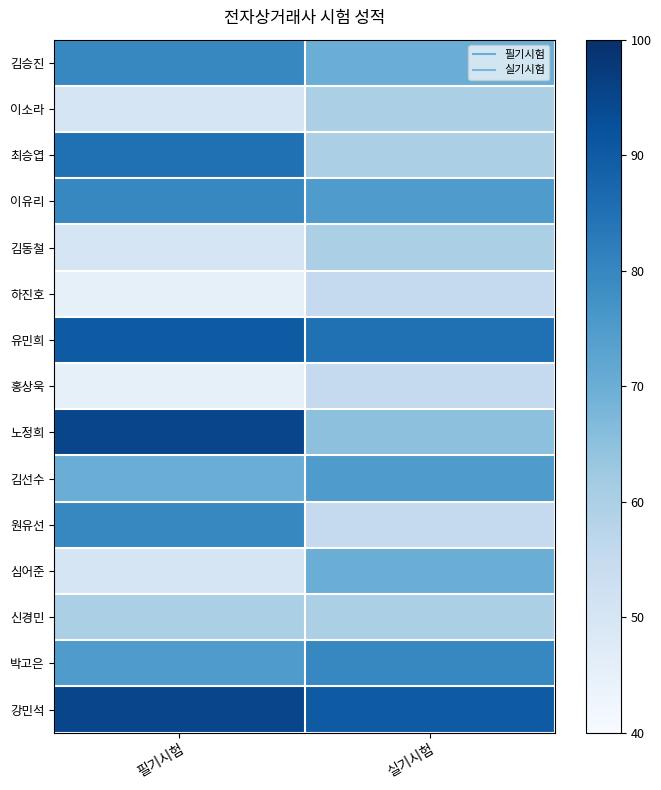

Which label corresponds to the smallest value in the chart?

필기시험